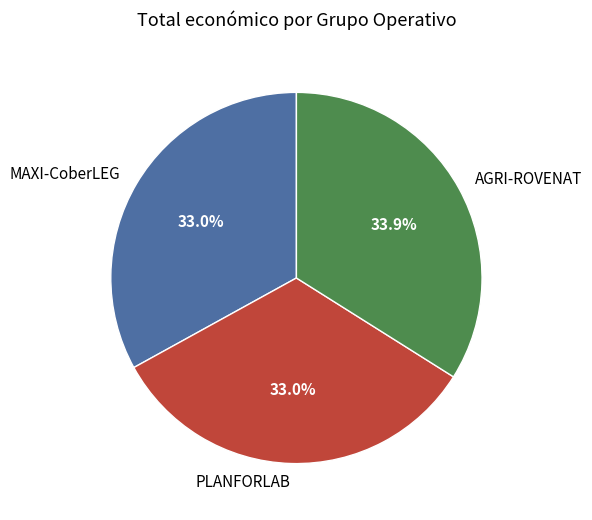

Which slice is the largest?

AGRI-ROVENAT